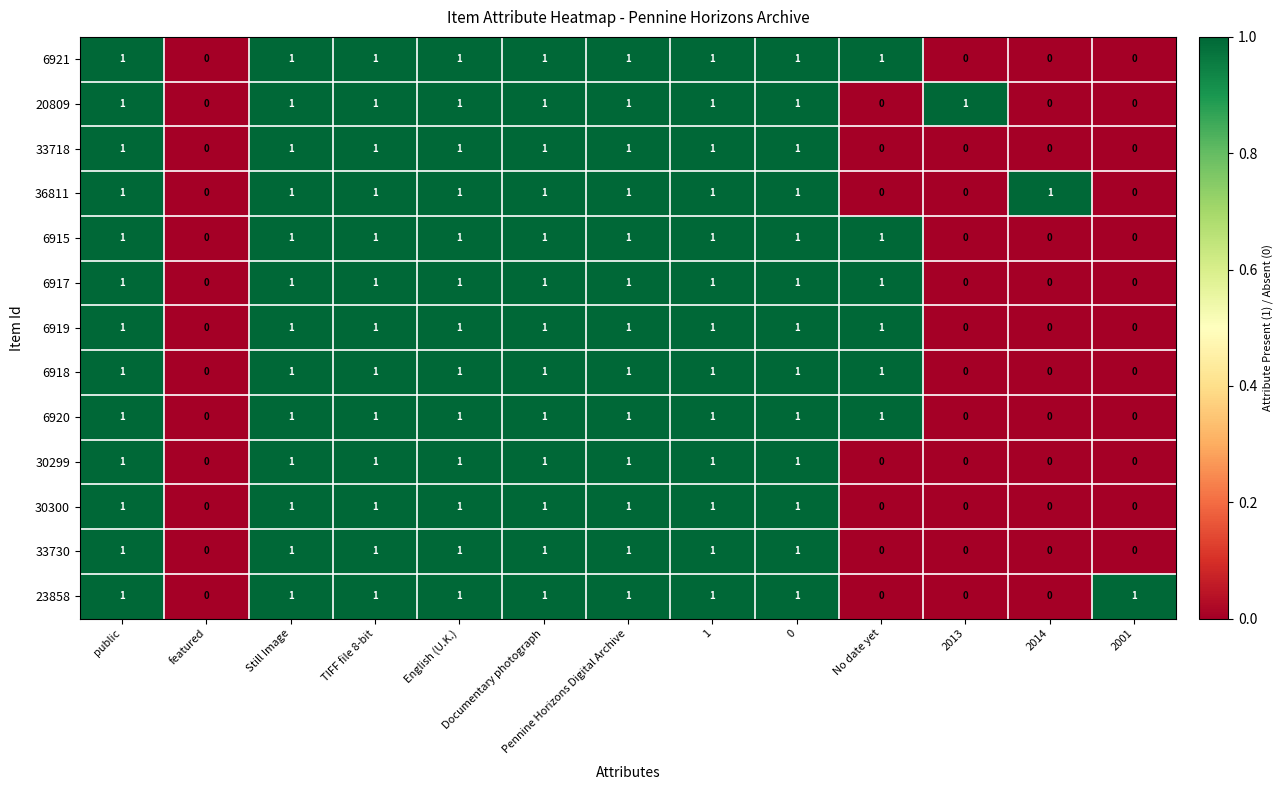

How many 6920 values are between 0 and 1?

13